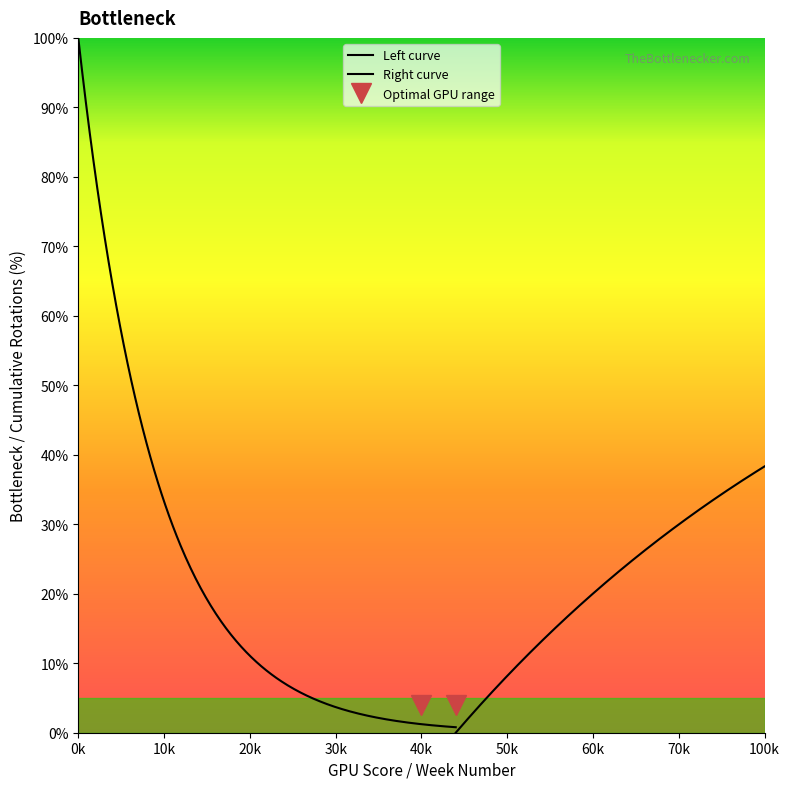

Is it true that Cumulative Rotations equals 8 at 15?

False